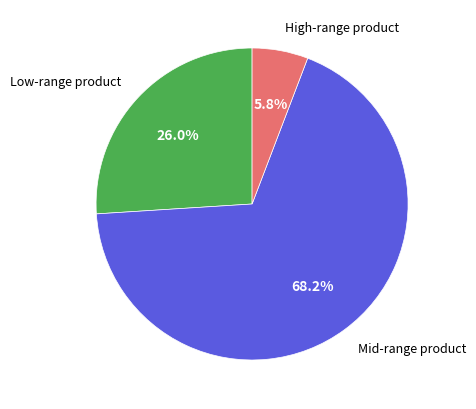

Is there any slice that represents more than half of the pie?

Yes